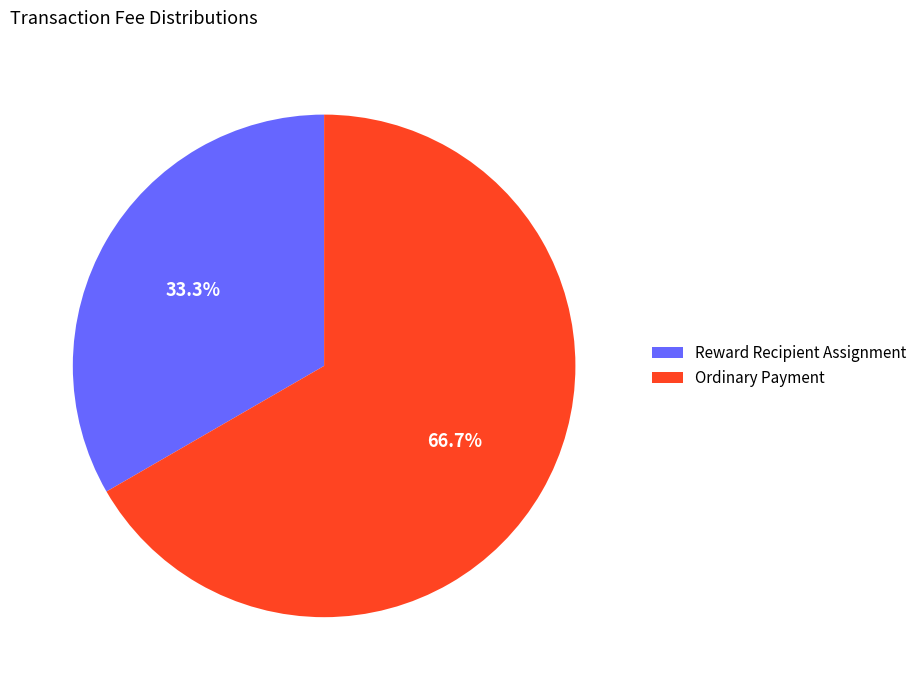

Is it true that Reward Recipient Assignment is 33% of the pie?

True